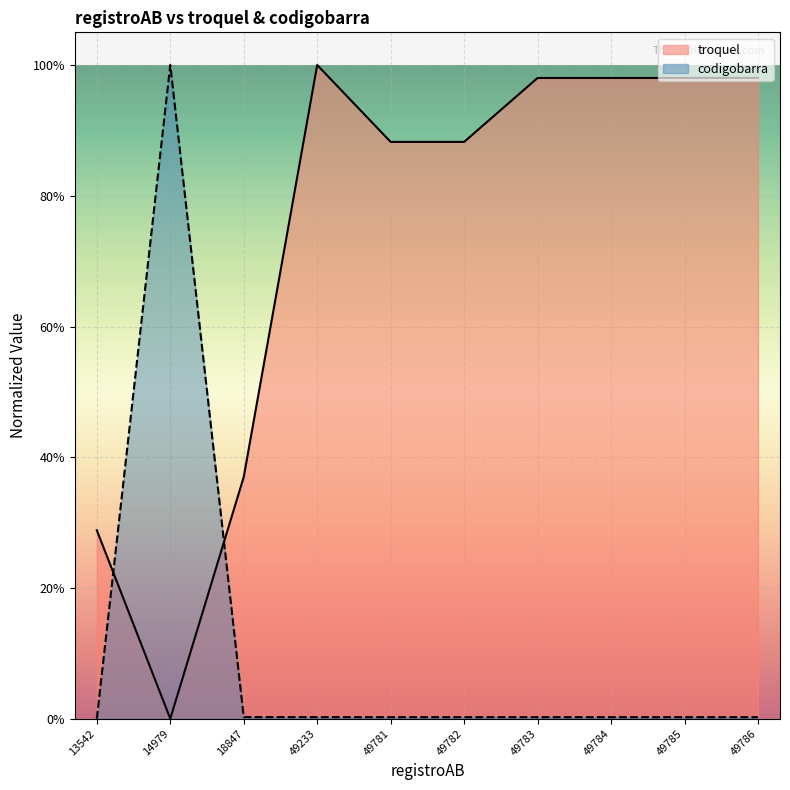

In codigobarra, how many points are higher than both neighbors (excluding endpoints)?

1